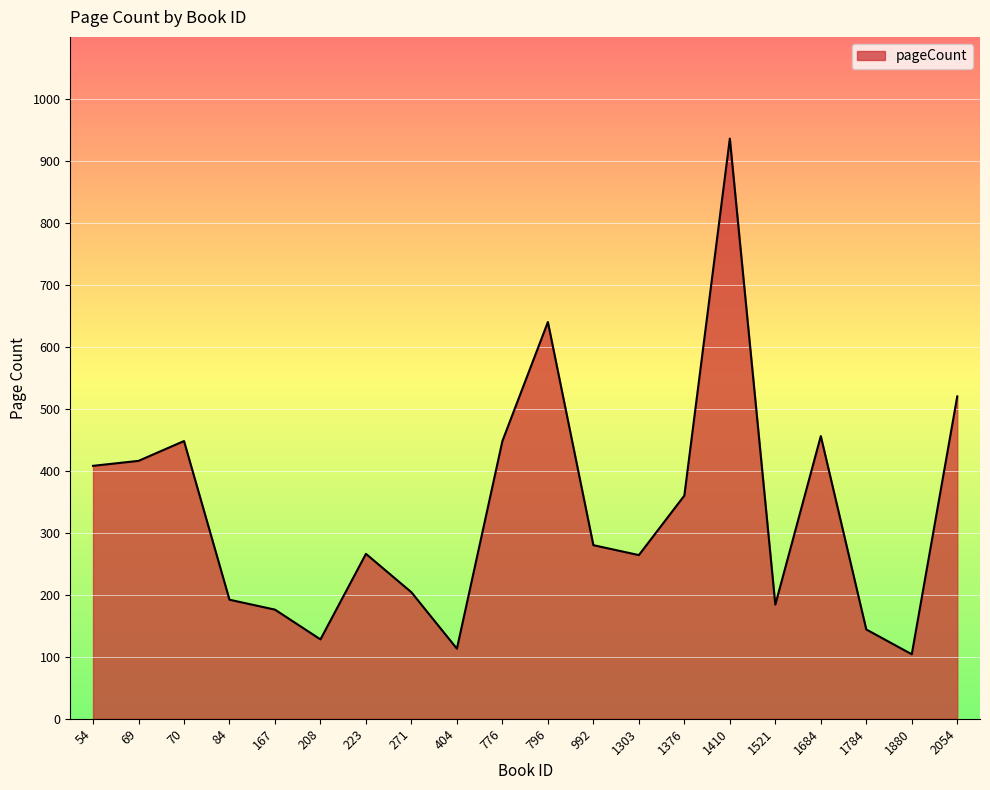

How many lines are shown in the chart?

1